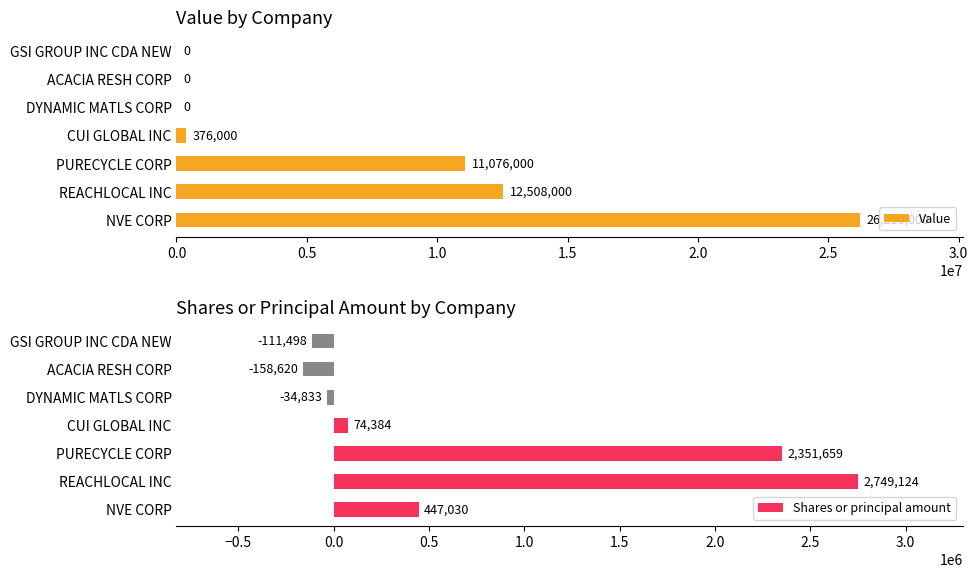

What value does the Shares or principal amount series have at PURECYCLE CORP, to the nearest 10?

2351660